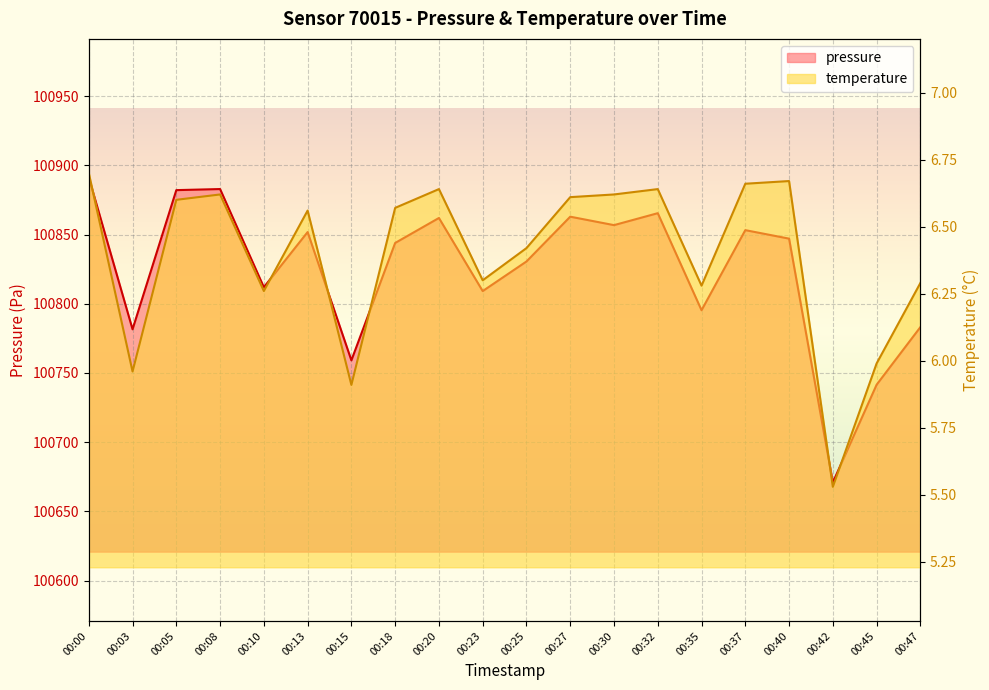

What is the sum of all pressure values?

2016482.3